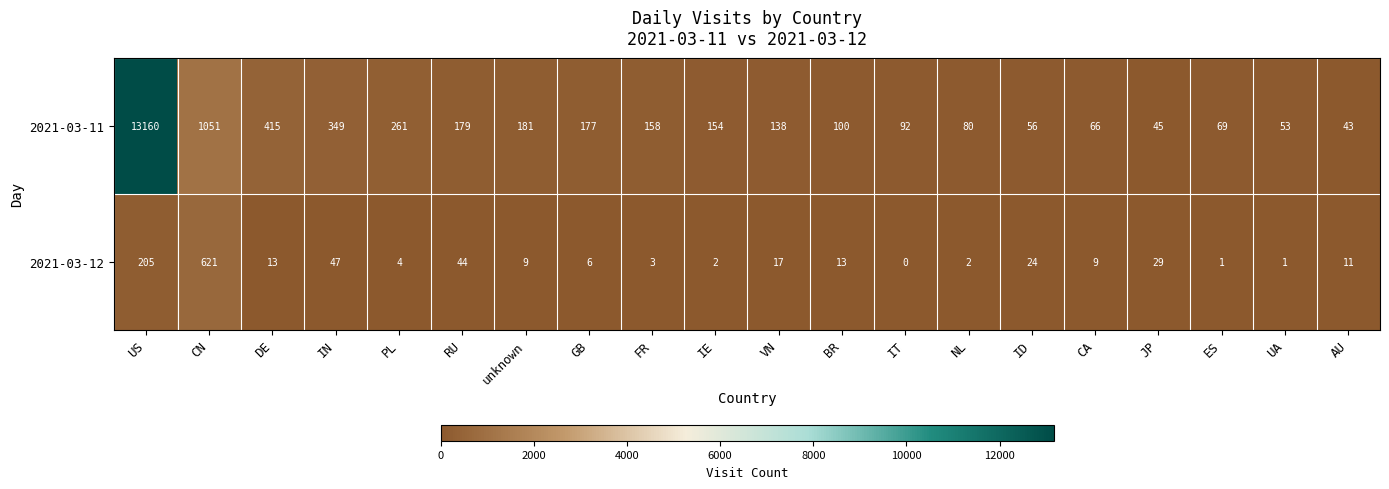

At CA, list the series in order from largest to smallest.

2021-03-11, 2021-03-12